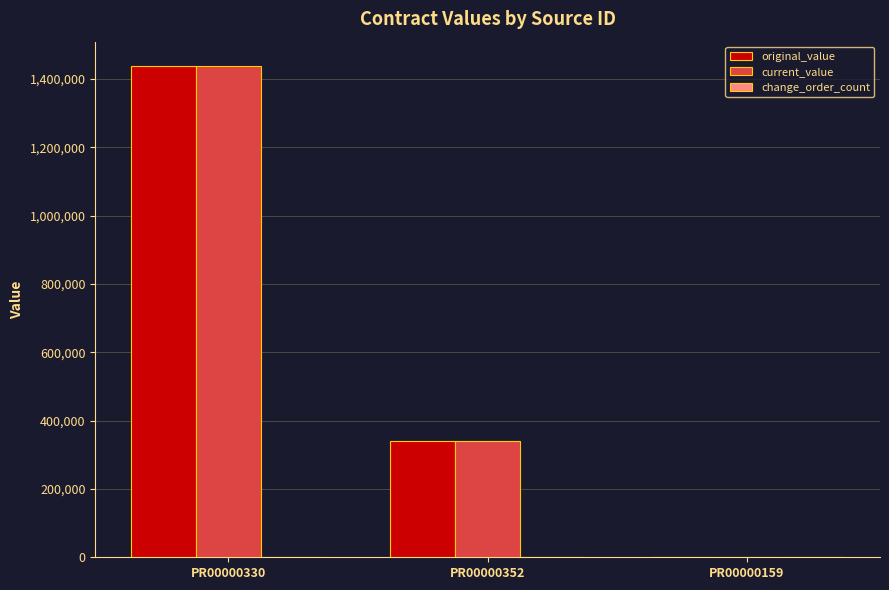

Is the value of current_value at PR00000352 greater than the value of original_value at PR00000159?

Yes